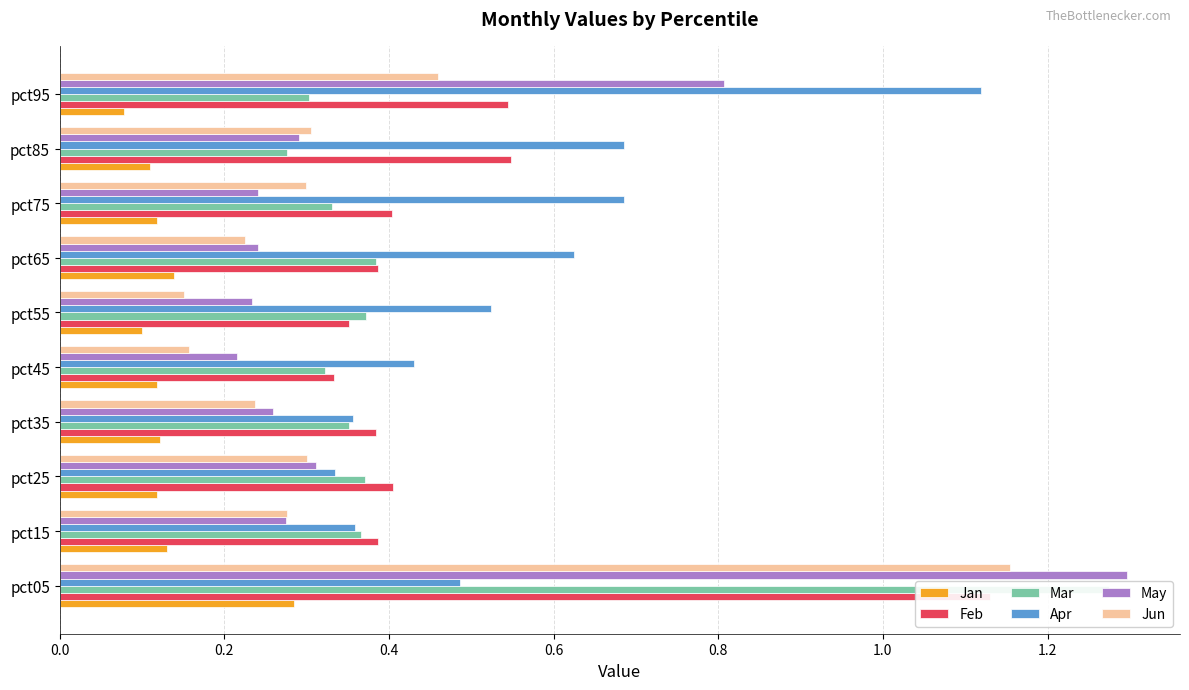

At how many categories does at least one series exceed 0?

10